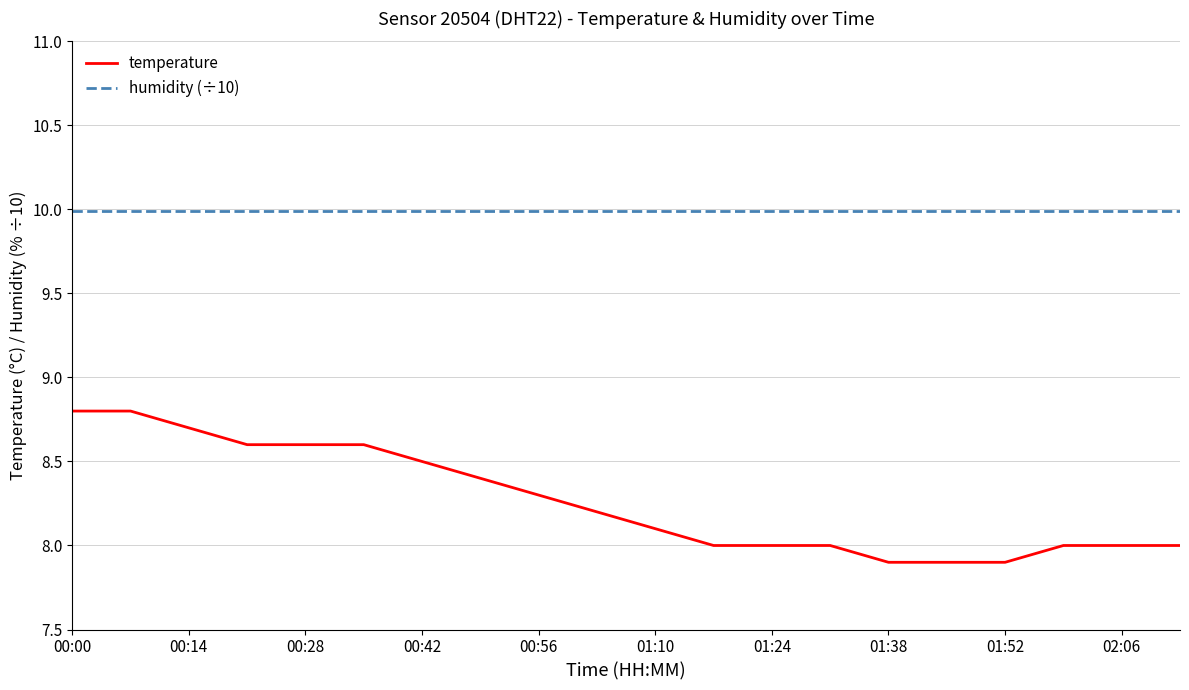

List the series in order of their overall mean, lowest first.

temperature, humidity (÷10)